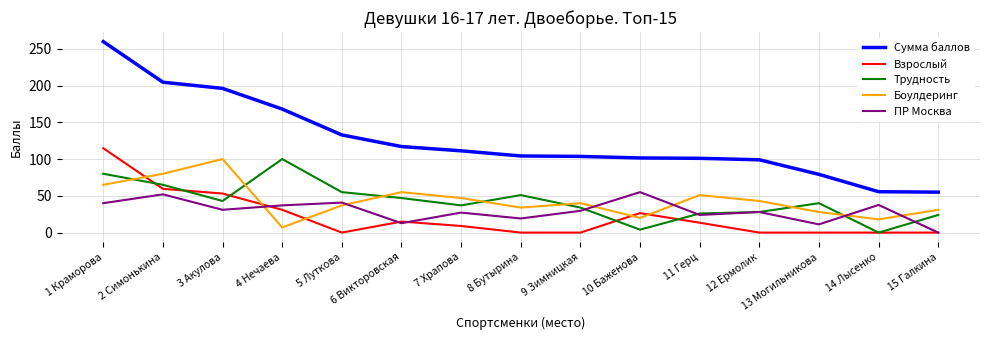

Read the ПР Москва value at 2 Симонькина.

52.0